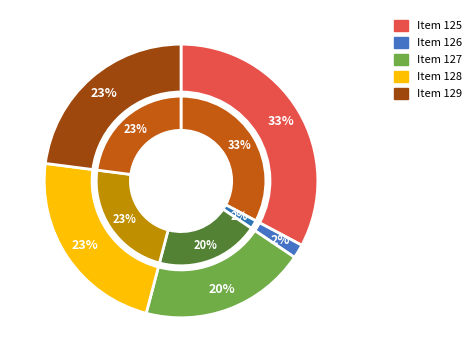

How many slices are in this pie chart?

5